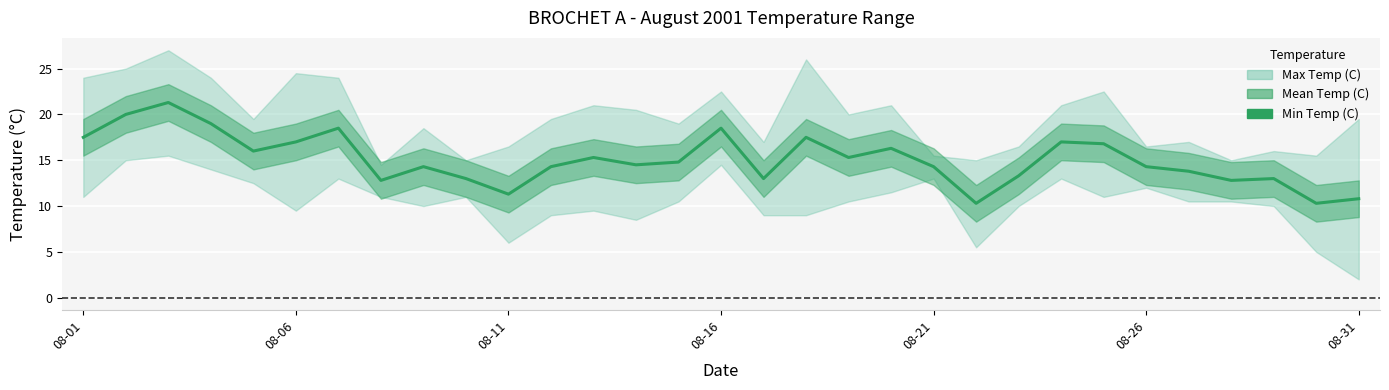

What is the approximate value at 08-01?

17.5